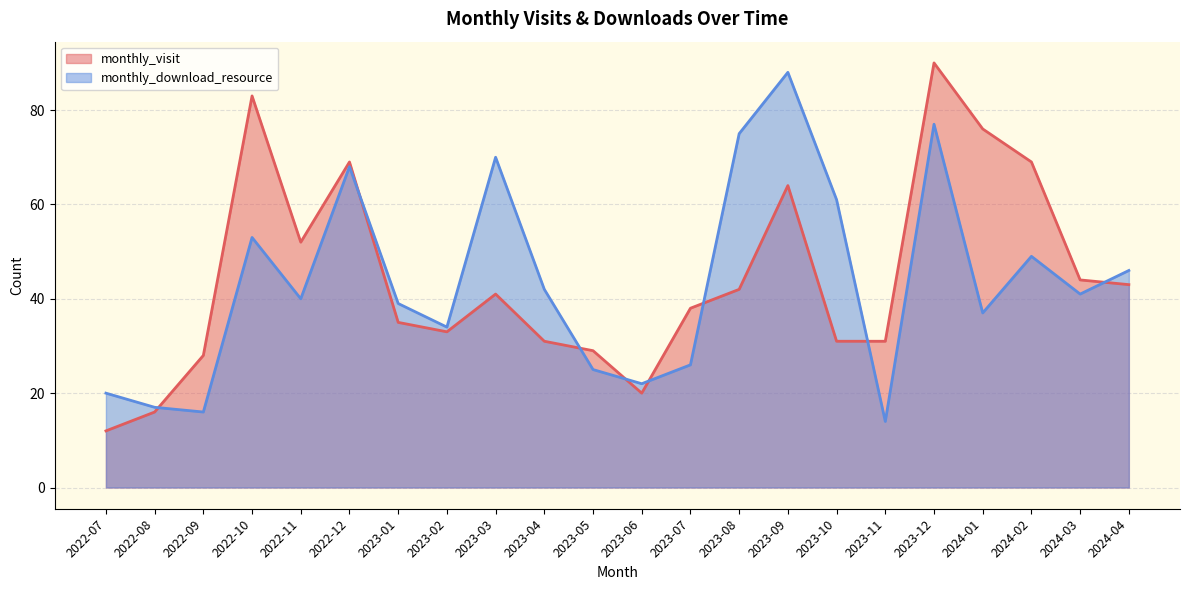

How many values in the monthly_visit series are below 41?

11